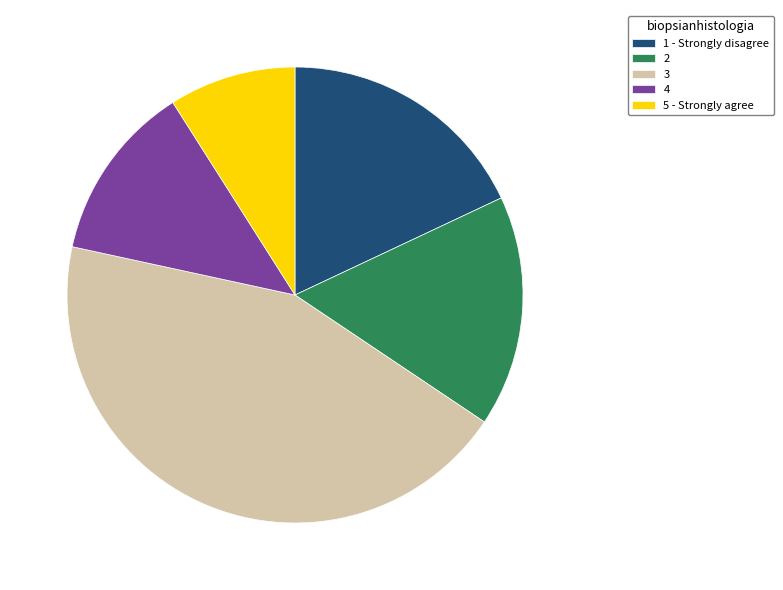

Is there any slice that represents more than half of the pie?

No